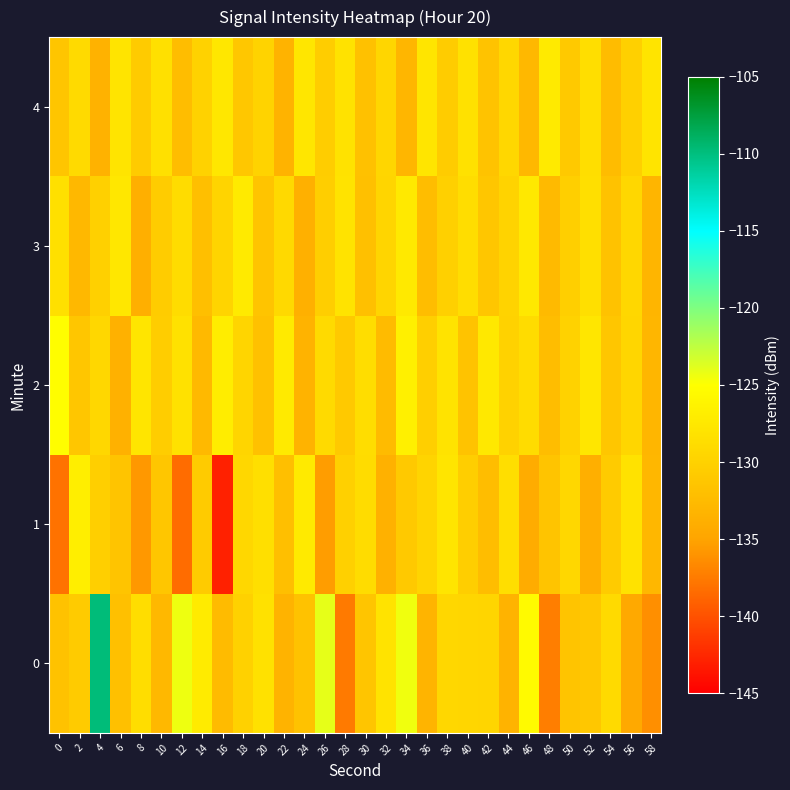

Reading left to right, list all the values displayed in this chart.

0: 0=-131.7	2=-130.6	4=-109.8	6=-131.9	8=-128.7	10=-132.8	12=-124.3	14=-127.2	16=-132.4	18=-130.0	20=-128.4	22=-133.3	24=-131.7	26=-124.0	28=-137.6	30=-131.4	32=-128.0	34=-124.4	36=-133.2	38=-129.4	40=-129.5	42=-129.6	44=-133.4	46=-125.5	48=-137.3	50=-131.5	52=-131.1	54=-129.1	56=-134.5	58=-136.3
1: 0=-138.0	2=-126.8	4=-130.3	6=-131.4	8=-135.7	10=-131.2	12=-138.4	14=-130.6	16=-142.9	18=-129.3	20=-128.5	22=-132.1	24=-127.3	26=-135.4	28=-130.2	30=-128.9	32=-133.6	34=-131.0	36=-129.7	38=-127.8	40=-130.4	42=-132.3	44=-128.6	46=-134.1	48=-131.5	50=-129.3	52=-133.8	54=-130.7	56=-128.2	58=-132.9
2: 0=-125.1	2=-131.2	4=-129.4	6=-133.6	8=-127.8	10=-130.5	12=-128.3	14=-132.7	16=-126.9	18=-129.6	20=-131.8	22=-127.2	24=-133.4	26=-129.1	28=-130.9	30=-128.7	32=-132.5	34=-126.6	36=-130.3	38=-128.1	40=-131.6	42=-127.5	44=-130.0	46=-128.8	48=-132.2	50=-129.9	52=-127.7	54=-131.3	56=-129.5	58=-133.1
3: 0=-128.4	2=-132.8	4=-130.2	6=-127.6	8=-133.9	10=-130.6	12=-128.9	14=-132.1	16=-129.7	18=-127.3	20=-131.5	22=-129.2	24=-133.7	26=-130.4	28=-128.1	30=-131.9	32=-129.6	34=-127.4	36=-132.3	38=-130.1	40=-128.7	42=-131.2	44=-129.8	46=-127.5	48=-132.6	50=-130.3	52=-128.5	54=-131.7	56=-129.4	58=-133.2
4: 0=-131.4	2=-129.1	4=-133.5	6=-127.9	8=-130.7	10=-128.4	12=-132.2	14=-129.9	16=-127.6	18=-131.1	20=-129.8	22=-133.3	24=-127.7	26=-130.5	28=-128.2	30=-131.8	32=-129.5	34=-133.0	36=-127.8	38=-130.6	40=-128.3	42=-131.6	44=-129.3	46=-132.8	48=-127.2	50=-130.9	52=-128.6	54=-132.4	56=-130.1	58=-127.9